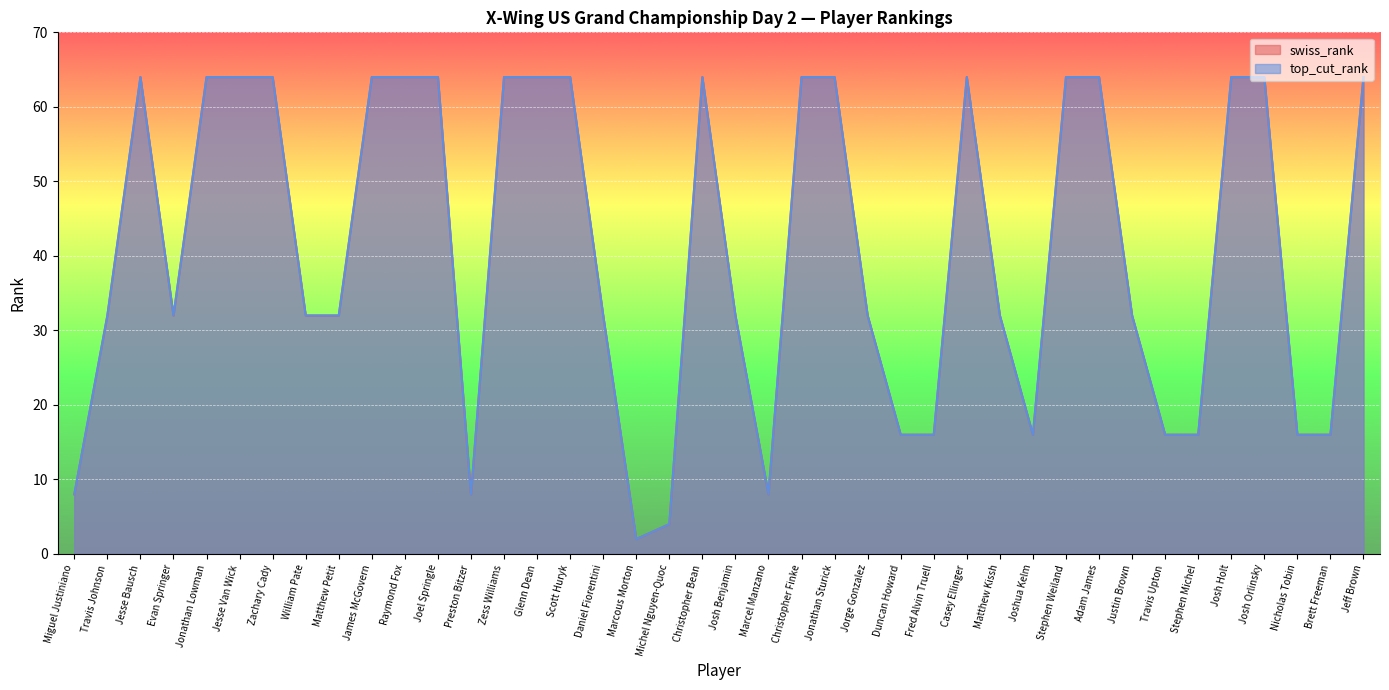

True or false: swiss_rank and top_cut_rank intersect in this chart.

False